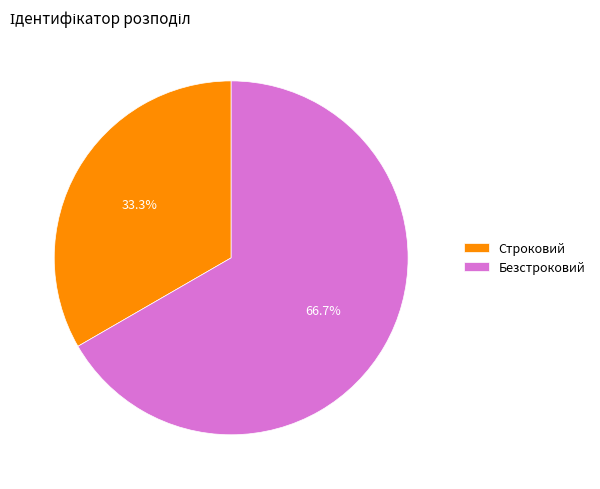

True or false: Строковий accounts for 33% of the total.

True